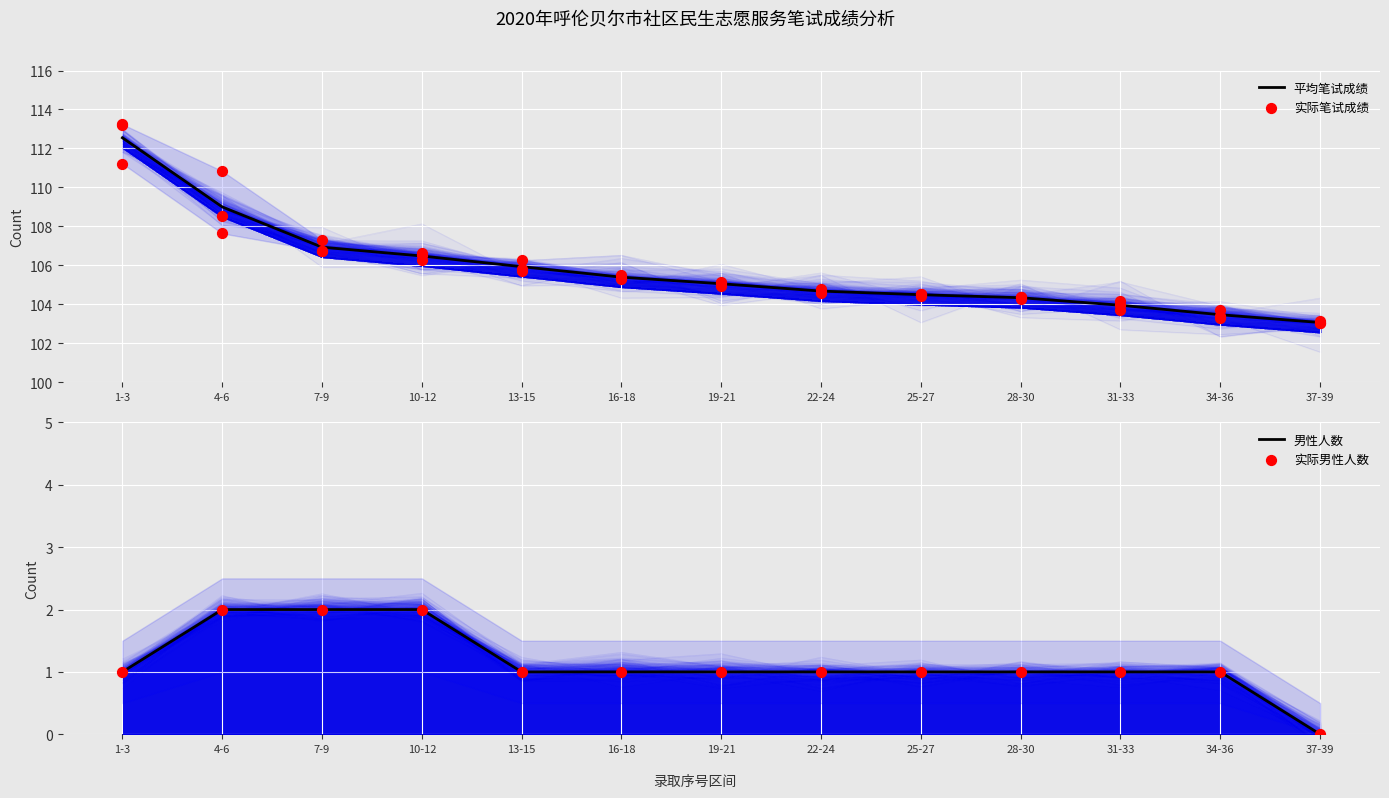

What is the total value across all series at 19-21?

106.1